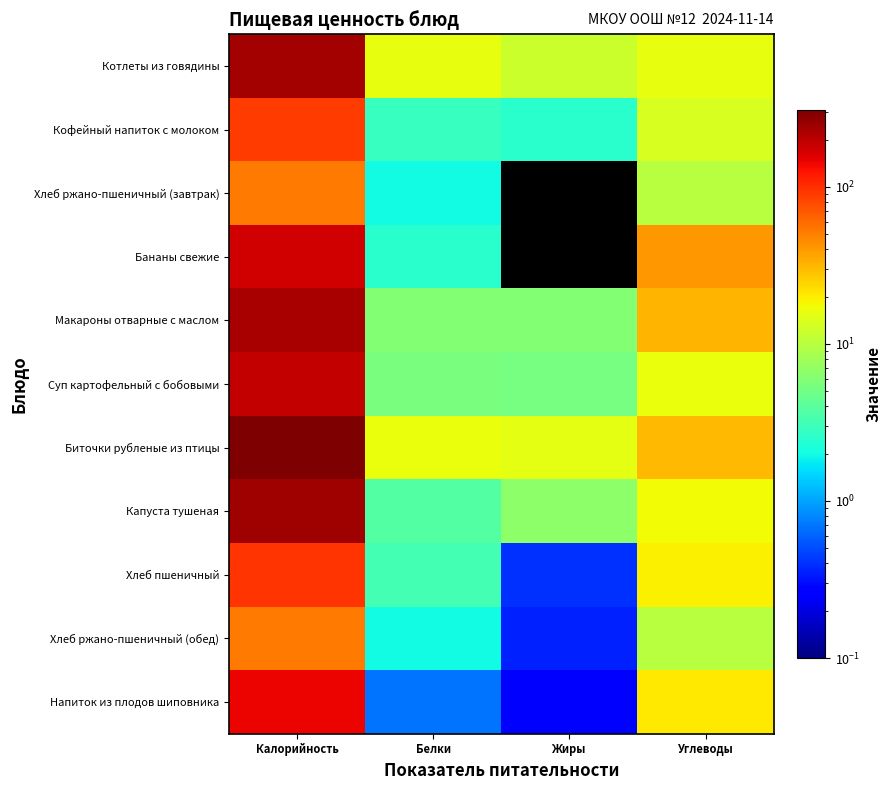

Reading left to right, what are all the values shown in this chart?

Котлеты из говядины: Калорийность=239.0	Белки=16.0	Жиры=12.0	Углеводы=16.0
Кофейный напиток с молоком: Калорийность=88.0	Белки=2.8	Жиры=2.5	Углеводы=13.6
Хлеб ржано-пшеничный (завтрак): Калорийность=52.0	Белки=2.0	Жиры=0.0	Углеводы=10.0
Бананы свежие: Калорийность=170.0	Белки=2.5	Жиры=0.0	Углеводы=40.1
Макароны отварные с маслом: Калорийность=226.0	Белки=6.0	Жиры=6.0	Углеводы=32.0
Суп картофельный с бобовыми: Калорийность=189.7	Белки=5.5	Жиры=5.3	Углеводы=16.3
Биточки рубленые из птицы: Калорийность=308.5	Белки=16.6	Жиры=15.3	Углеводы=30.3
Капуста тушеная: Калорийность=244.0	Белки=3.8	Жиры=6.7	Углеводы=17.3
Хлеб пшеничный: Калорийность=94.0	Белки=3.2	Жиры=0.4	Углеводы=19.3
Хлеб ржано-пшеничный (обед): Калорийность=52.2	Белки=2.0	Жиры=0.4	Углеводы=10.0
Напиток из плодов шиповника: Калорийность=143.8	Белки=0.7	Жиры=0.3	Углеводы=20.8